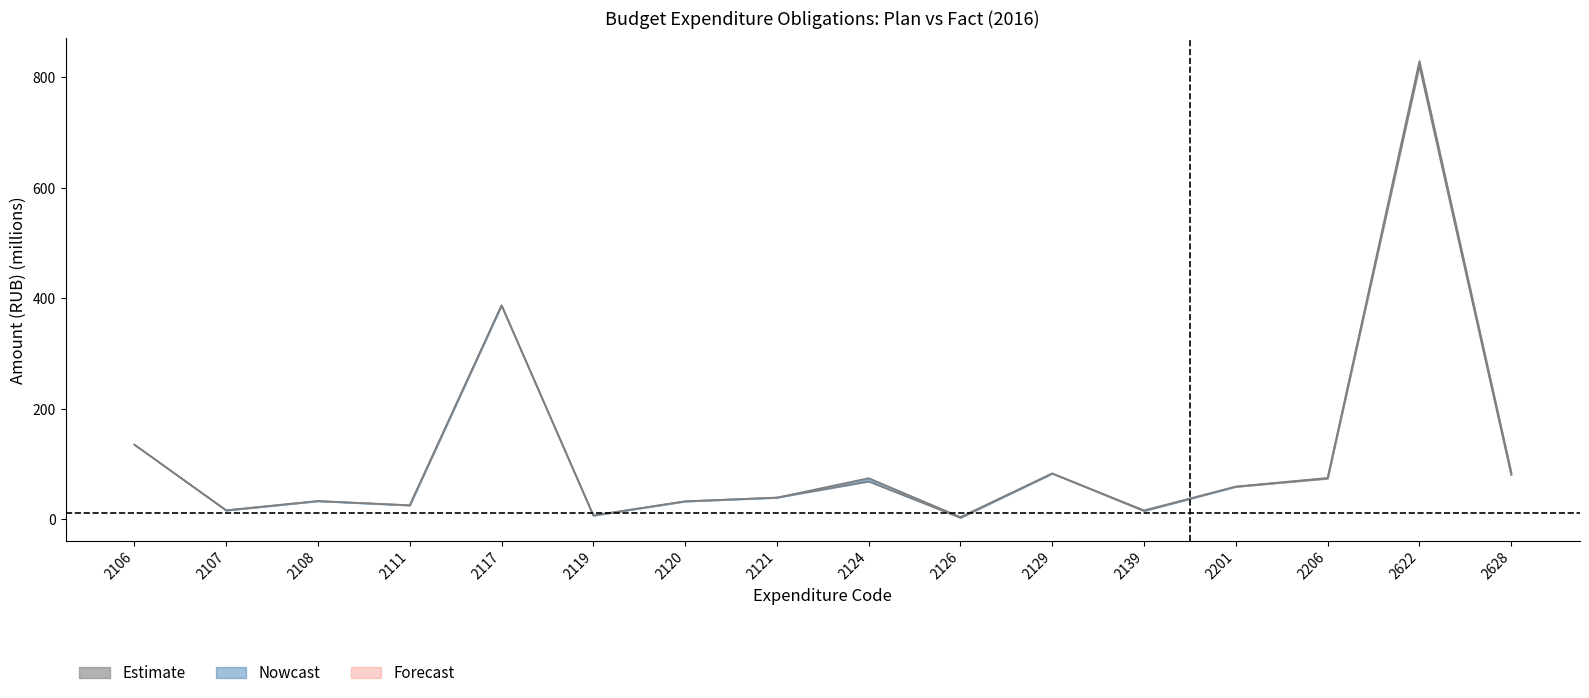

Between 2121 and 2107, which is larger?

2121